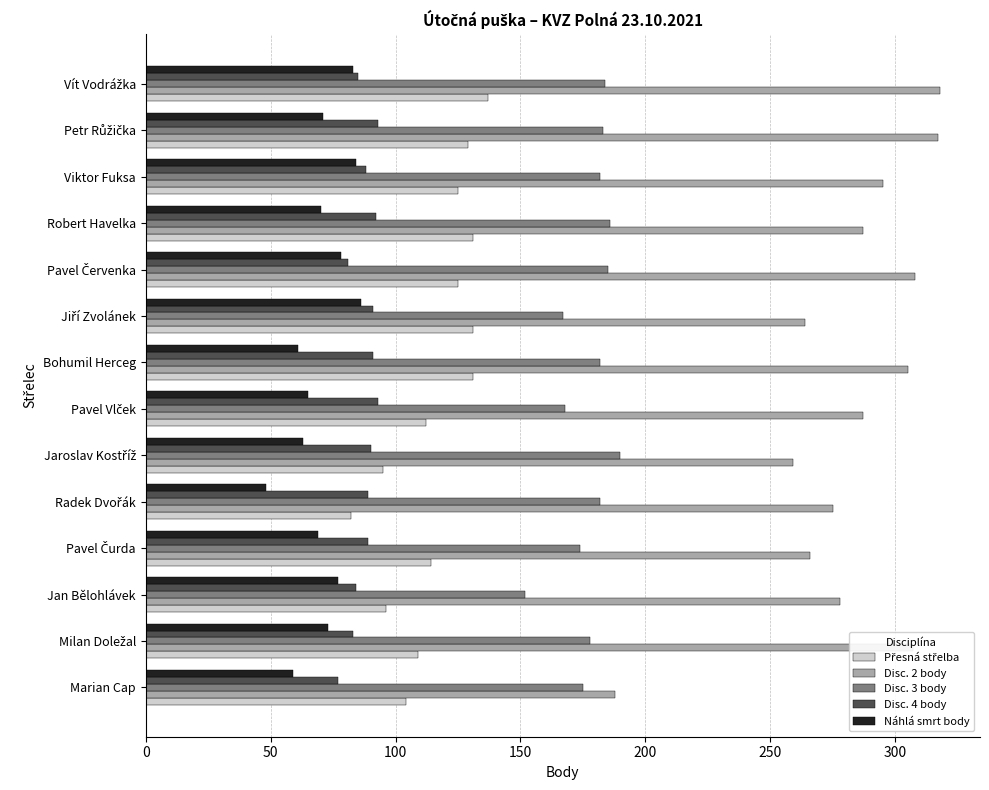

What is the greatest value displayed?

318